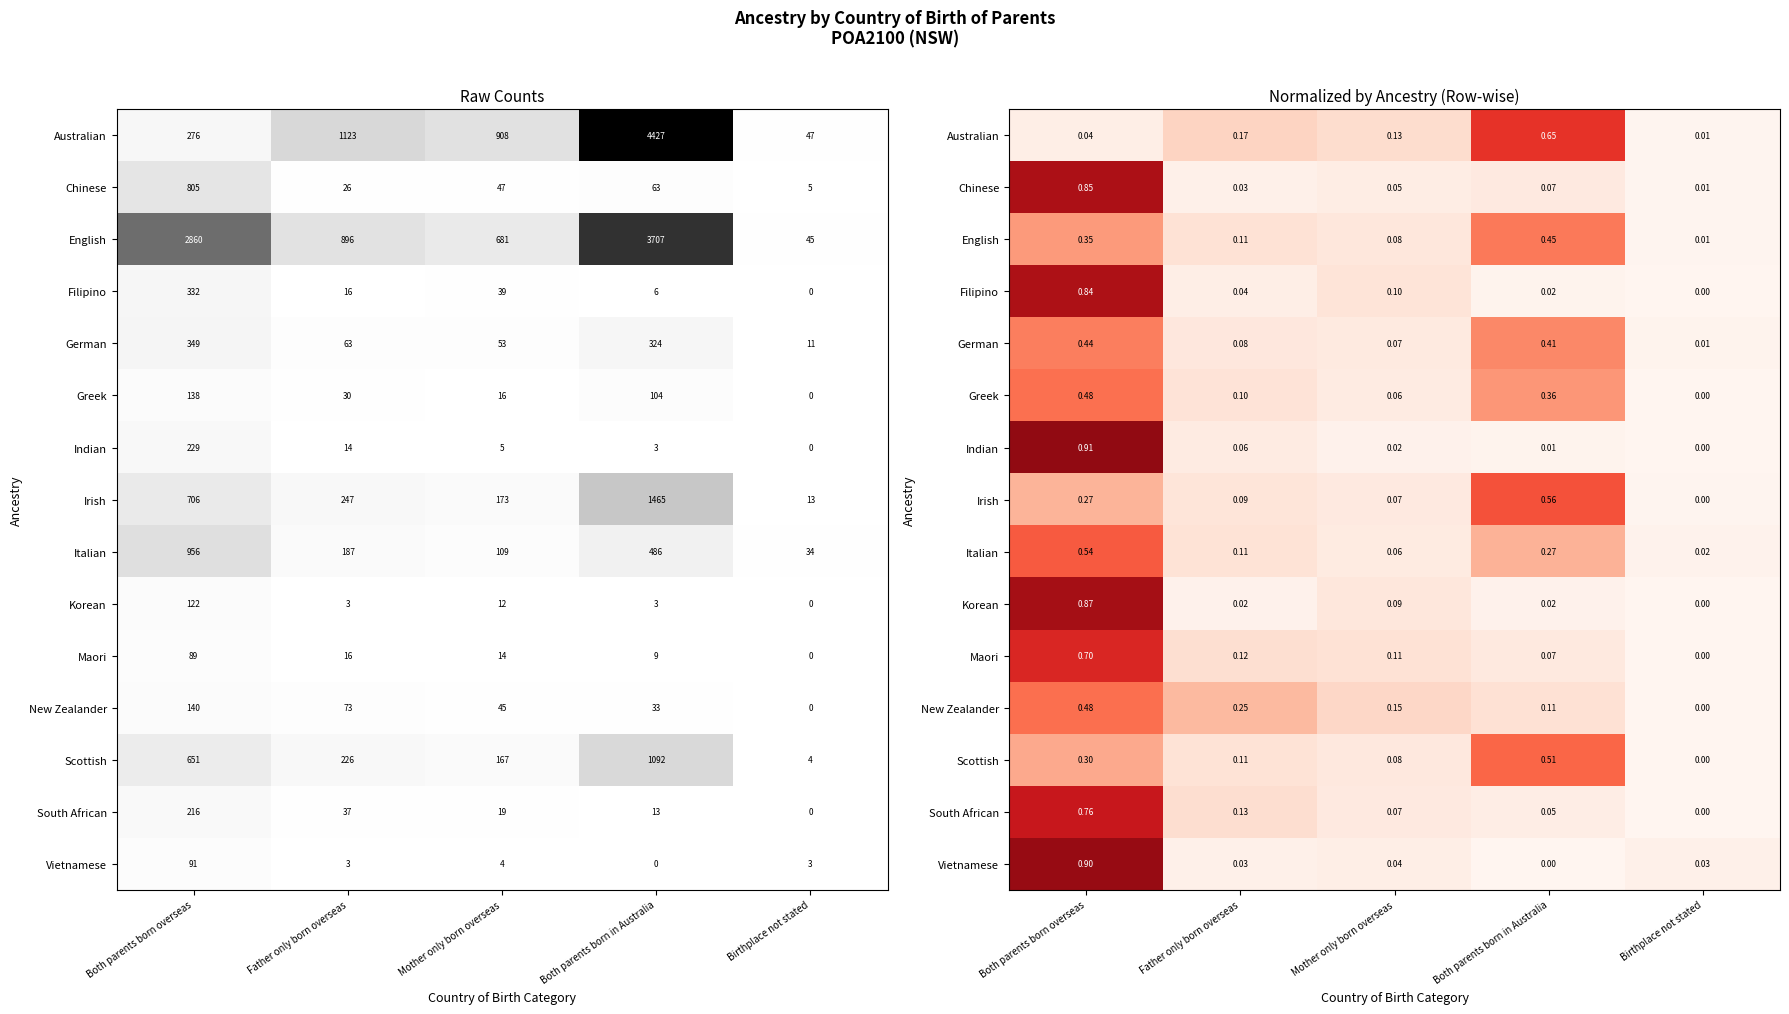

At which category is the sum across all series the highest?

Both parents born overseas